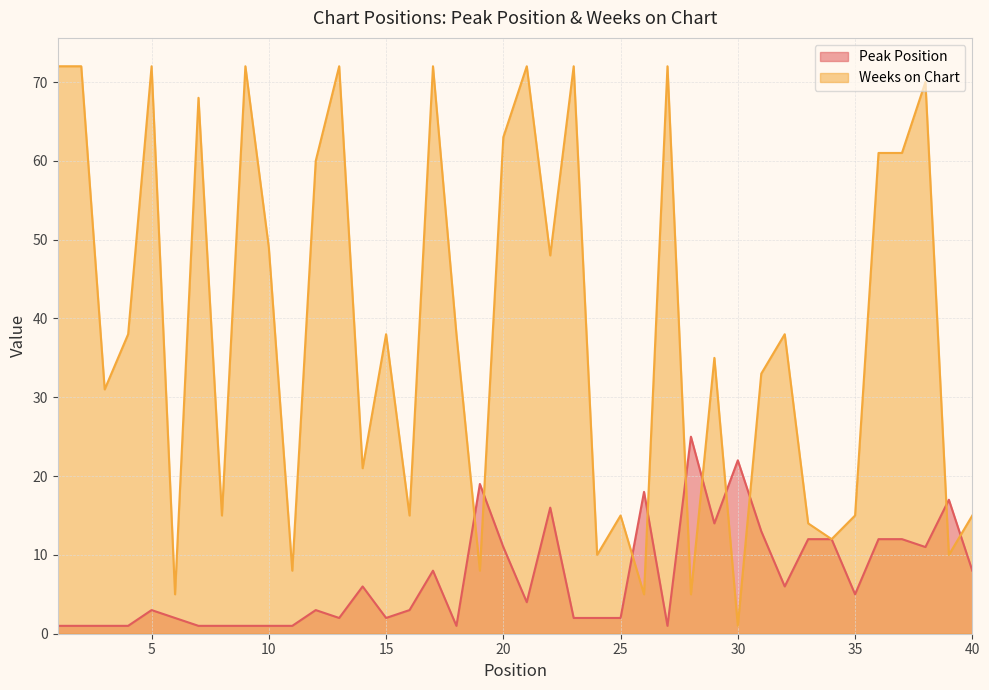

What is the highest value of the Peak Position series?

25